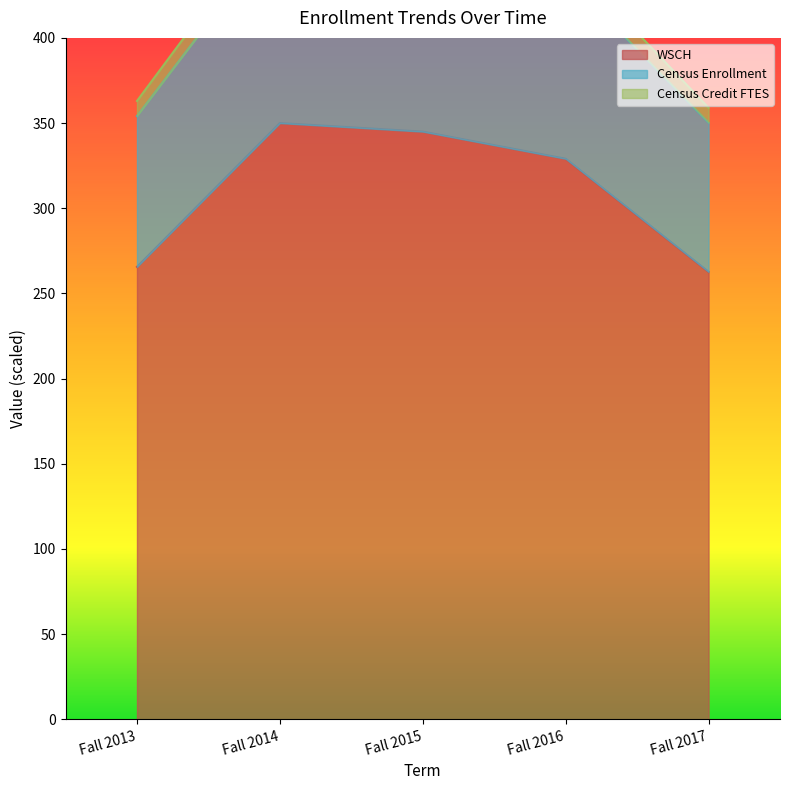

At how many categories does at least one series exceed 383?

3